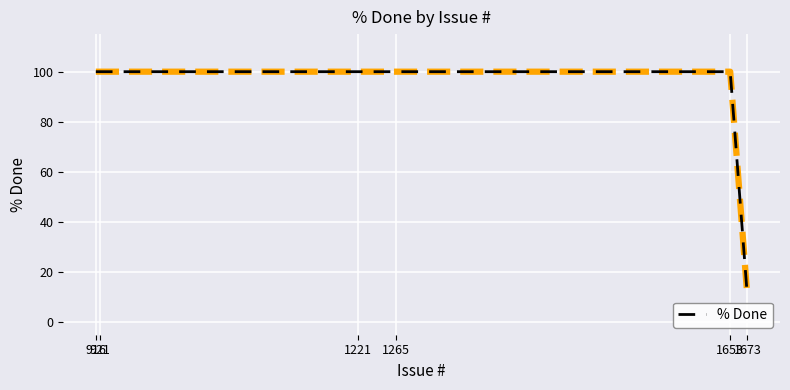

What is the sum of all values?

510